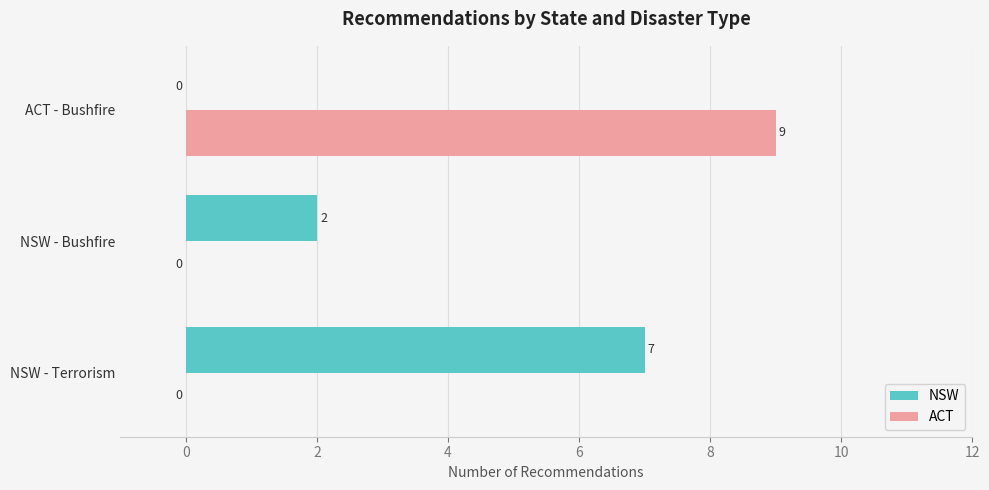

How many positive values does the NSW series have?

2